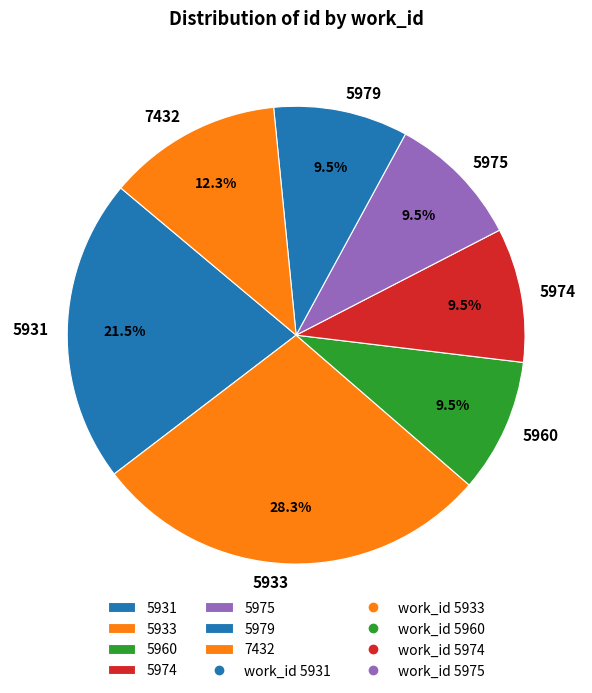

Is it true that 7432 is 12% of the pie?

True